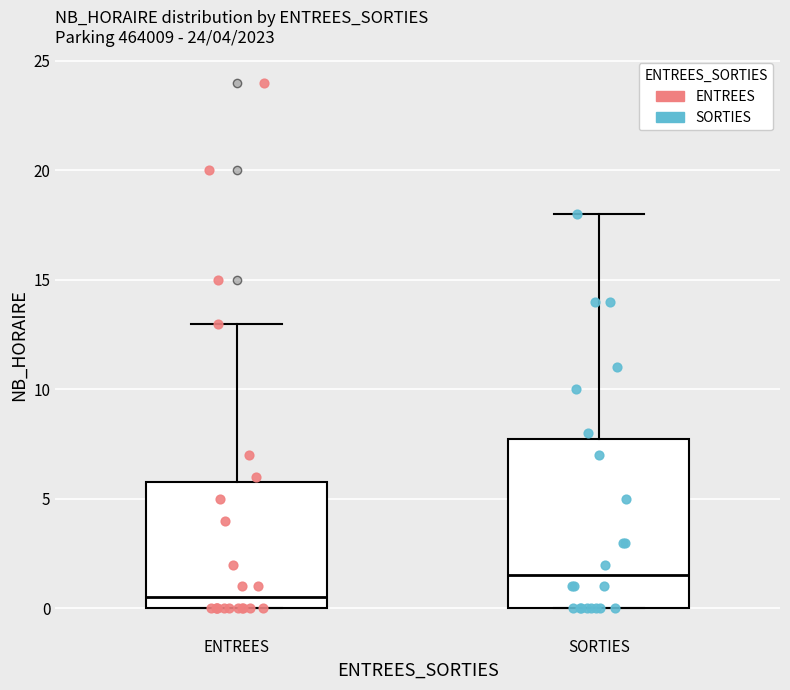

Reading left to right, transcribe this box plot: for each box, give where its median line is, the range the box spans, and where its two whiskers end, as read against the y-axis. The values are not printed on the chart, so give them approximately, as read against the axis.

ENTREES: median 0.5, box 0.0 to 6.0, whiskers 0.0 to 13.0
SORTIES: median 1.5, box 0.0 to 8.0, whiskers 0.0 to 18.0